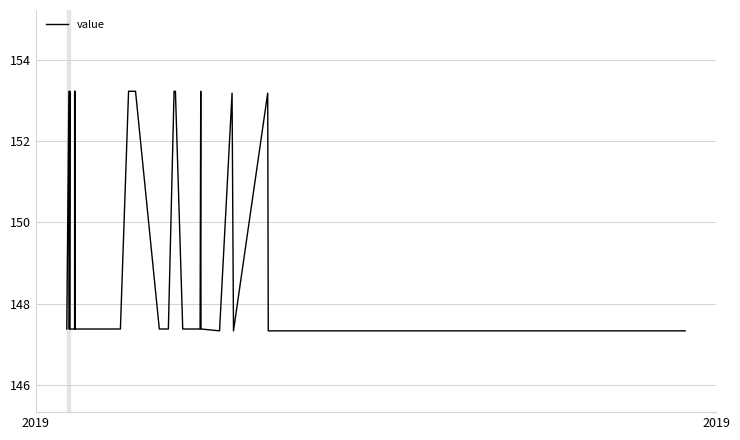

What is the difference between the maximum and minimum values?

5.9